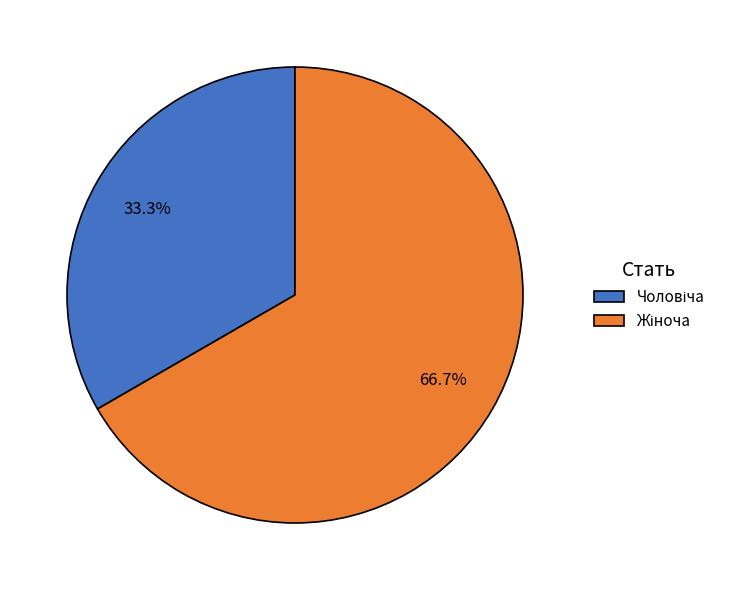

Is there any slice that represents more than half of the pie?

Yes